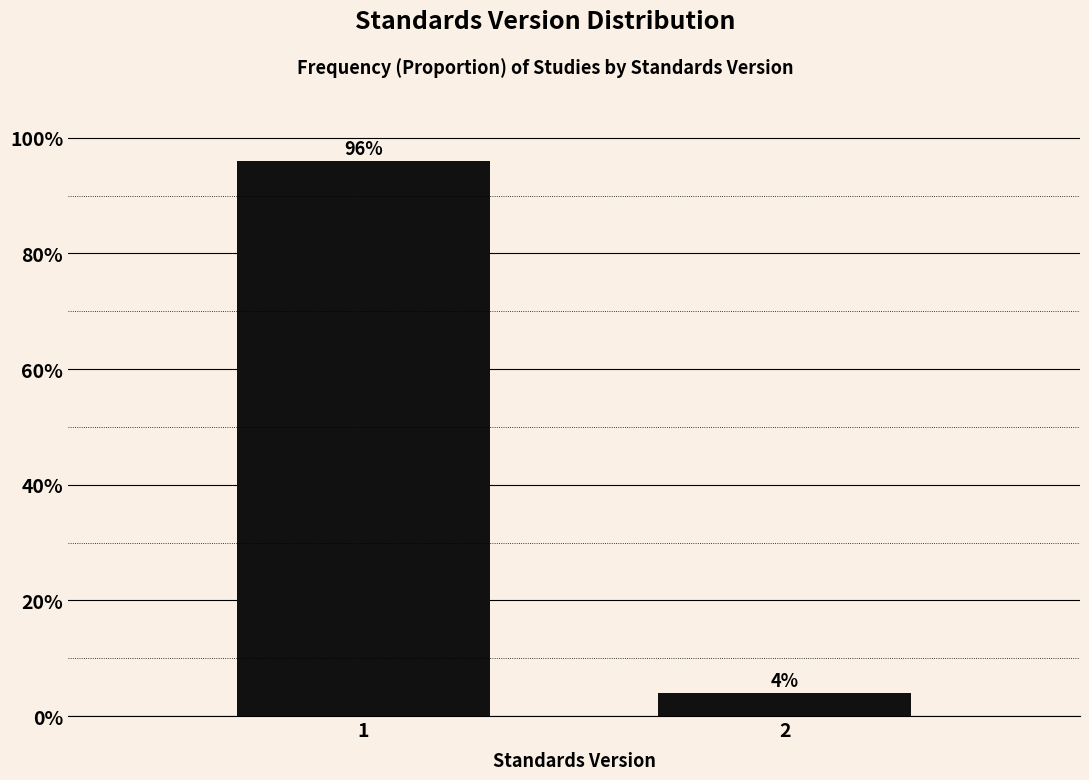

Reading left to right, extract all data points from this chart.

1=96	2=4